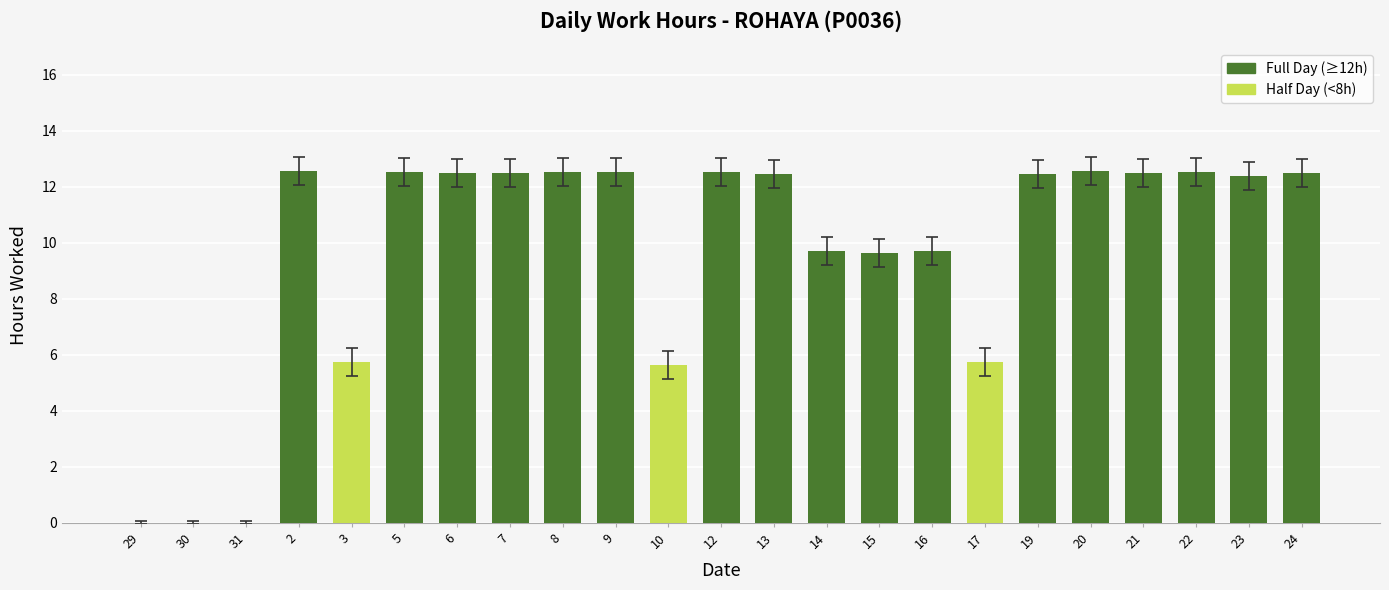

What is the approximate value at 10?

5.6